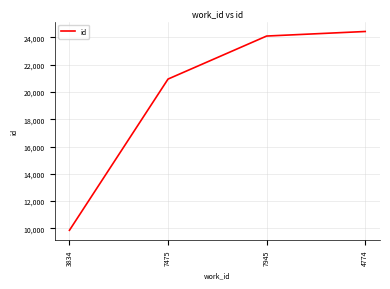

At which label is the value closest to 17143?

7475